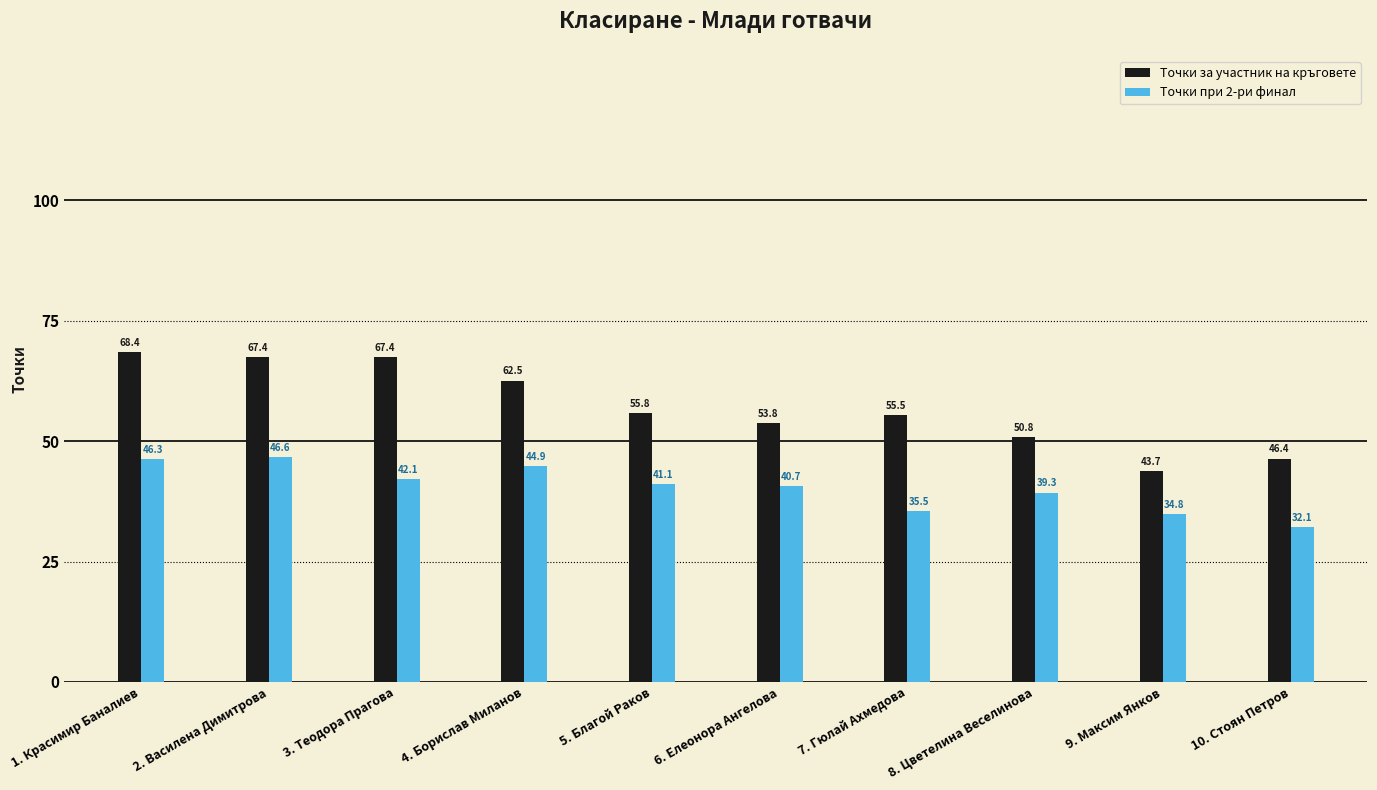

Count the number of categories in the chart.

10